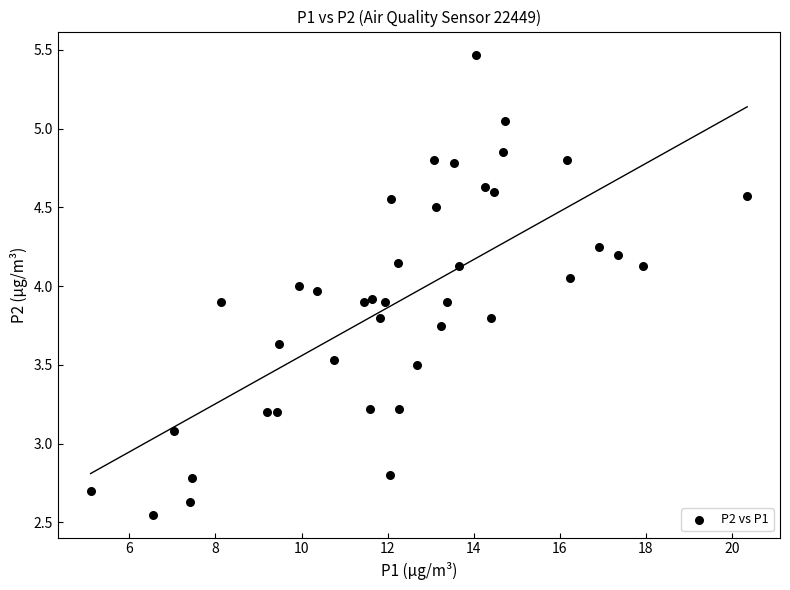

What is the range of X values (max minus min)?

15.3